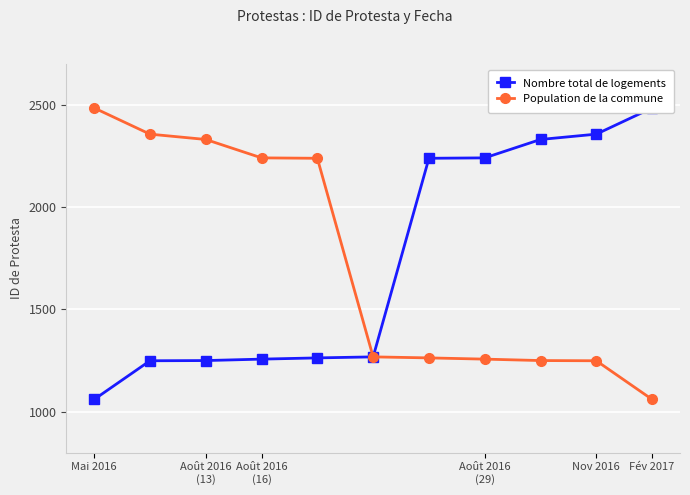

True or false: Nombre total de logements and Population de la commune cross at least once.

False